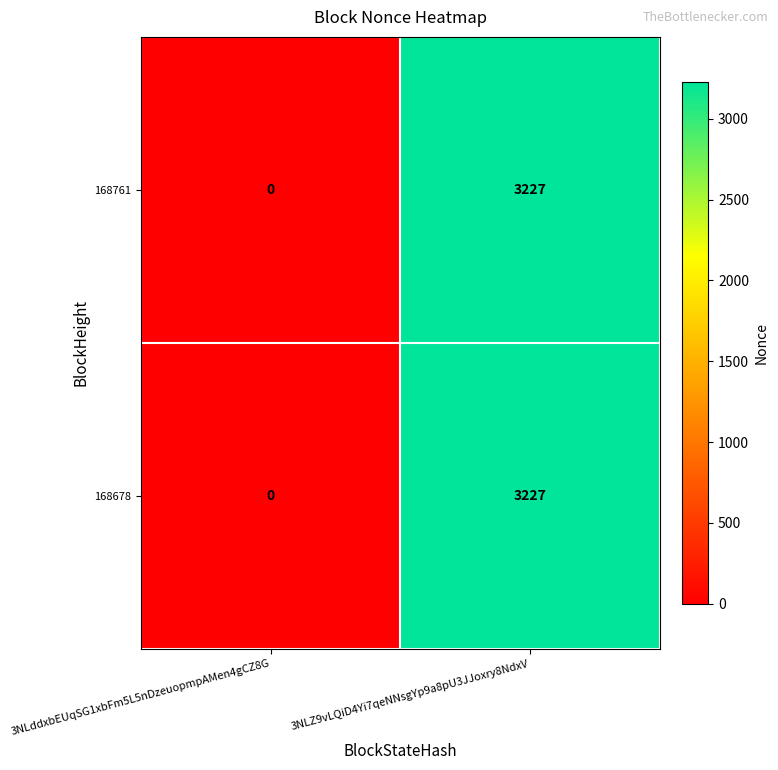

What is the sum of all 168678 values?

3227